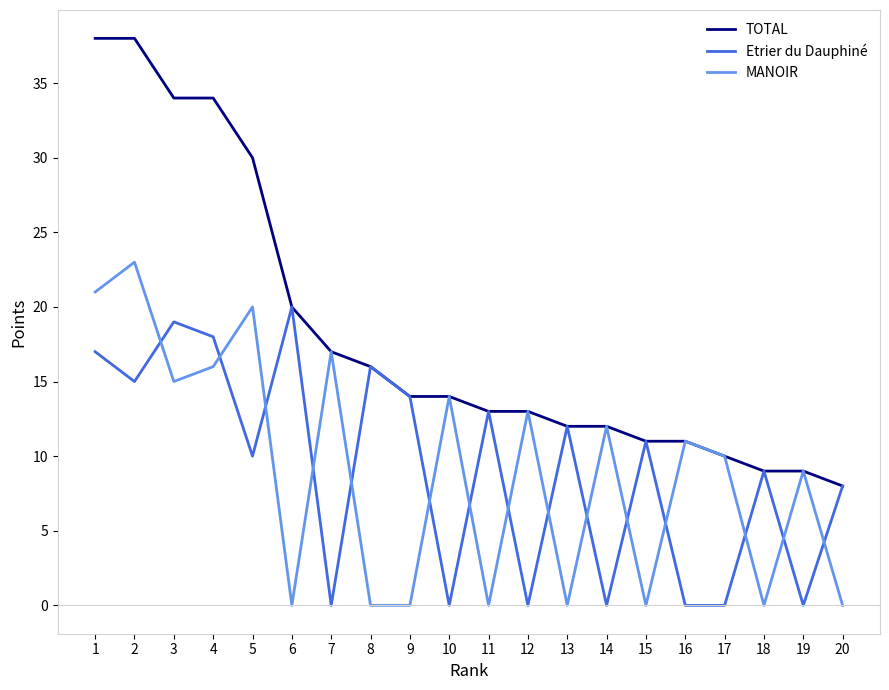

Which series has the largest range (max minus min)?

TOTAL